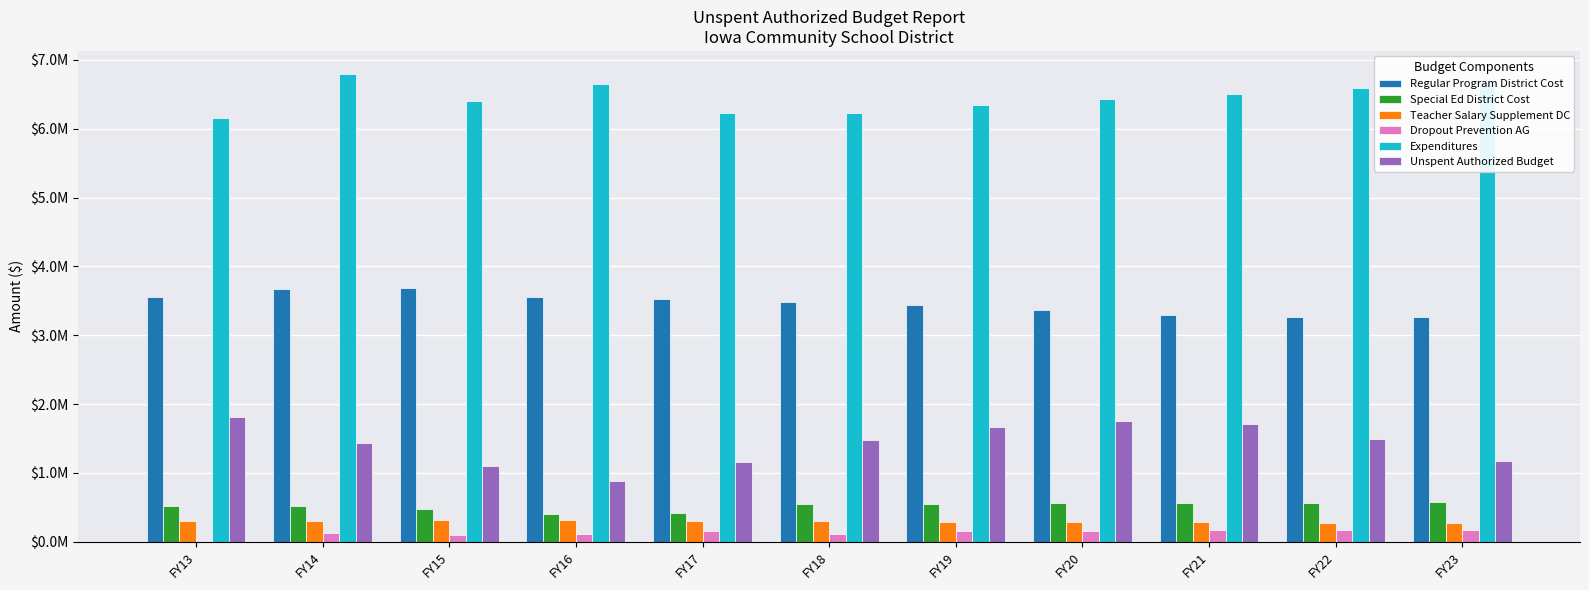

Reading left to right, extract all data points from this chart.

Regular Program District Cost: FY13=3554676	FY14=3670772	FY15=3690108	FY16=3558262	FY17=3520358	FY18=3476201	FY19=3438096	FY20=3369047	FY21=3298463	FY22=3261300	FY23=3258102
Special Ed District Cost: FY13=518097	FY14=515912	FY15=467534	FY16=408370	FY17=420925	FY18=543703	FY19=549117	FY20=554530	FY21=560025	FY22=565600	FY23=571175
Teacher Salary Supplement DC: FY13=296984	FY14=306361	FY15=308349	FY16=308349	FY17=297427	FY18=294460	FY19=290866	FY20=287746	FY21=282061	FY22=276231	FY23=273185
Dropout Prevention AG: FY13=9880	FY14=119804	FY15=99117	FY16=111079	FY17=151840	FY18=110981	FY19=155000	FY20=160000	FY21=165000	FY22=165000	FY23=165000
Expenditures: FY13=6160506	FY14=6790872	FY15=6397856	FY16=6647448	FY17=6233661	FY18=6231242	FY19=6351206	FY20=6429627	FY21=6504135	FY22=6597046	FY23=6681280
Unspent Authorized Budget: FY13=1813457	FY14=1433914	FY15=1102937	FY16=884270	FY17=1155272	FY18=1469932	FY19=1663028	FY20=1753592	FY21=1706165	FY22=1495457	FY23=1172152